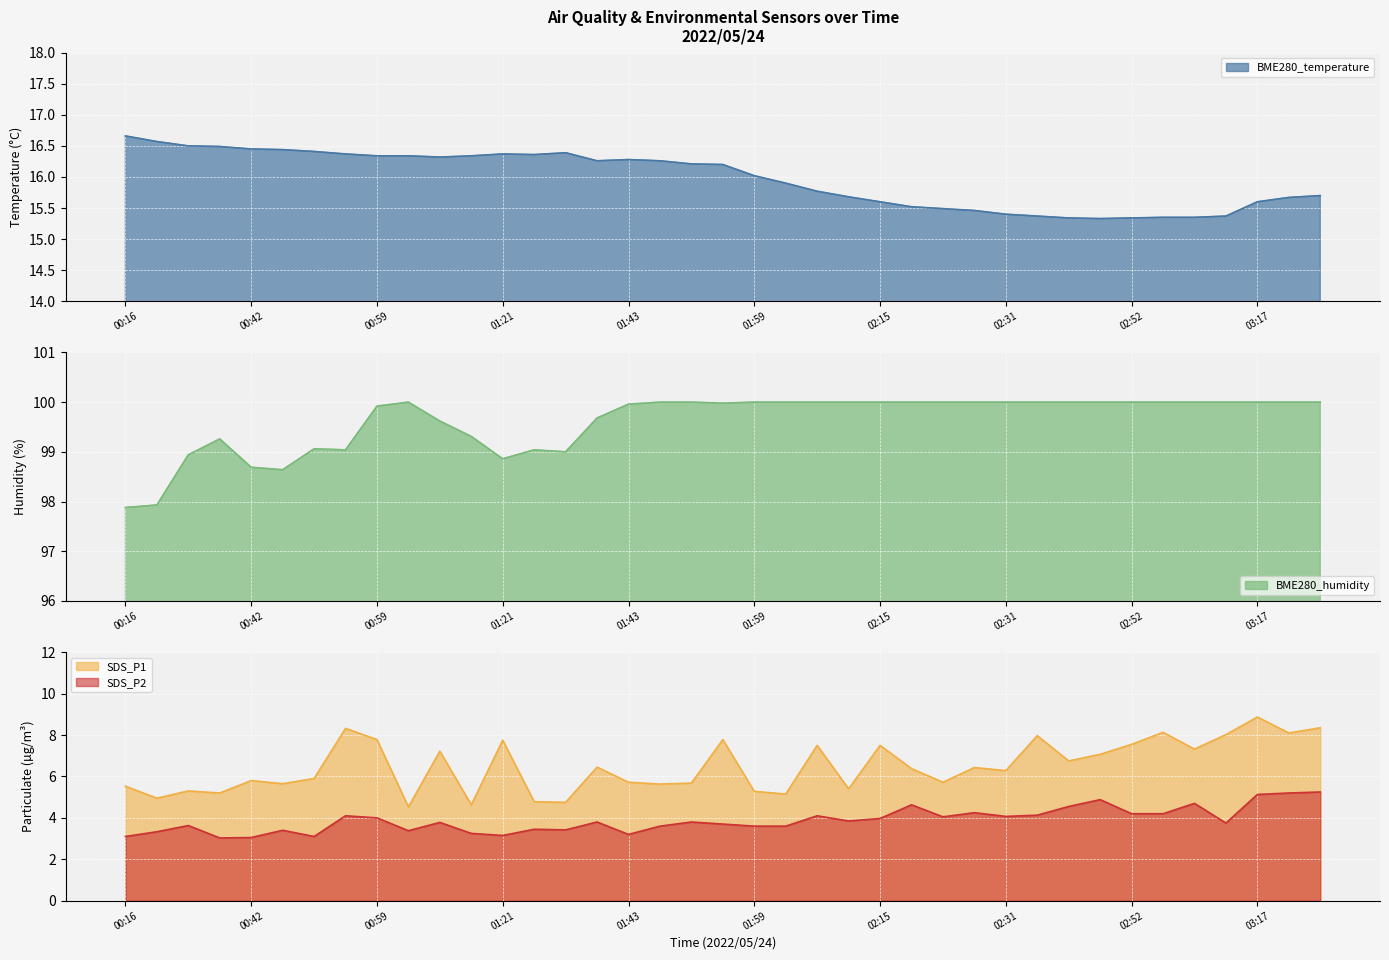

How many interior local valleys does the BME280_humidity series have?

5